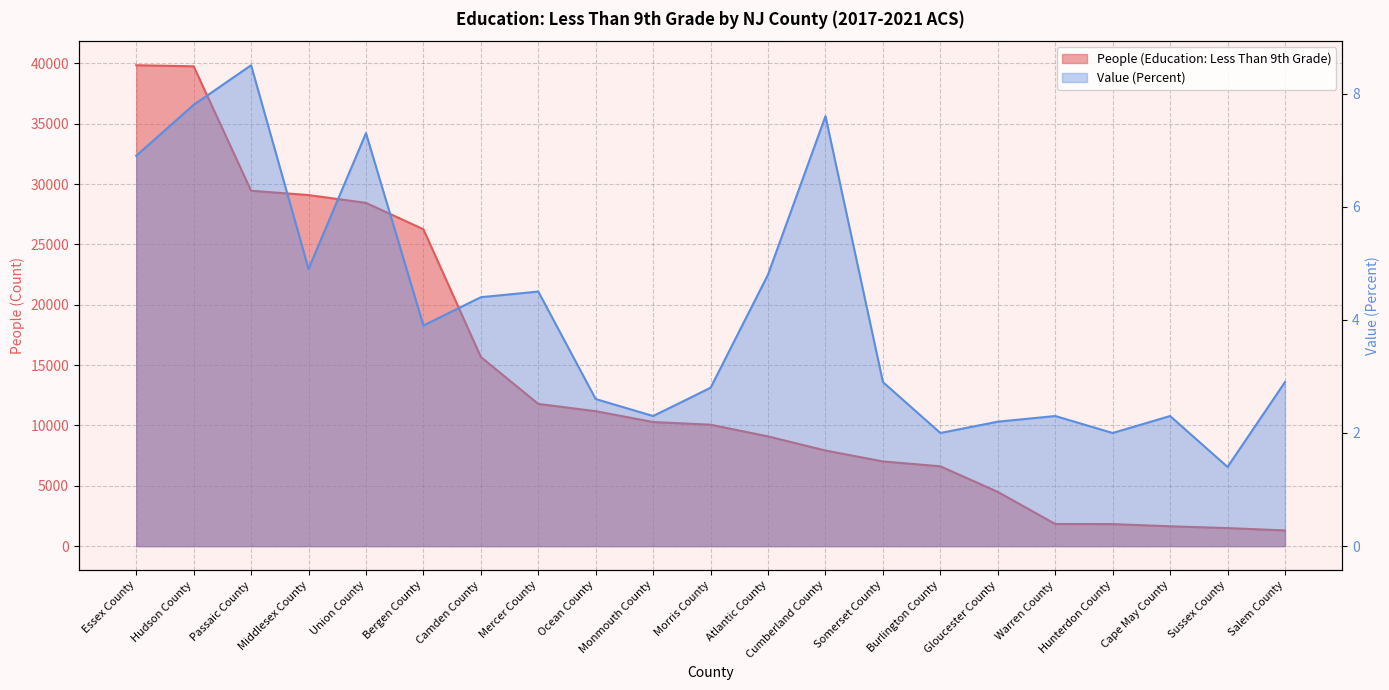

At which label does People (Education: Less Than 9th Grade) first exceed 10066?

Essex County